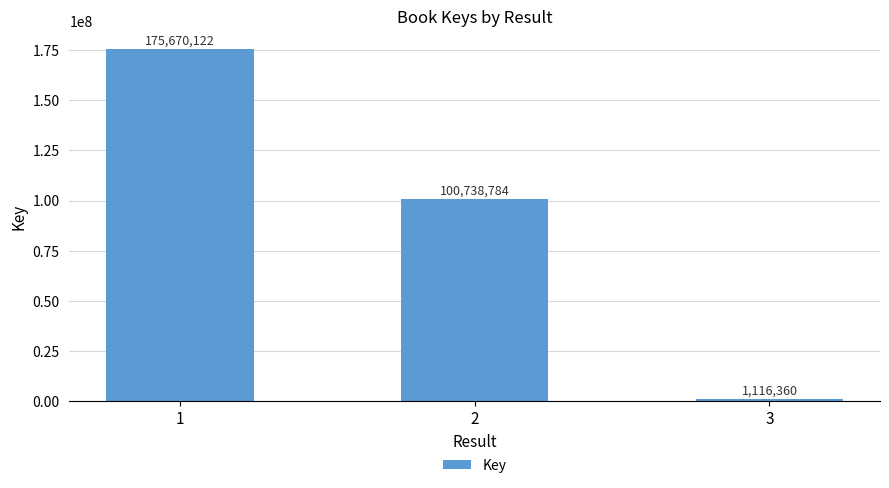

What is the approximate value at 1, to the nearest 10?

175670120